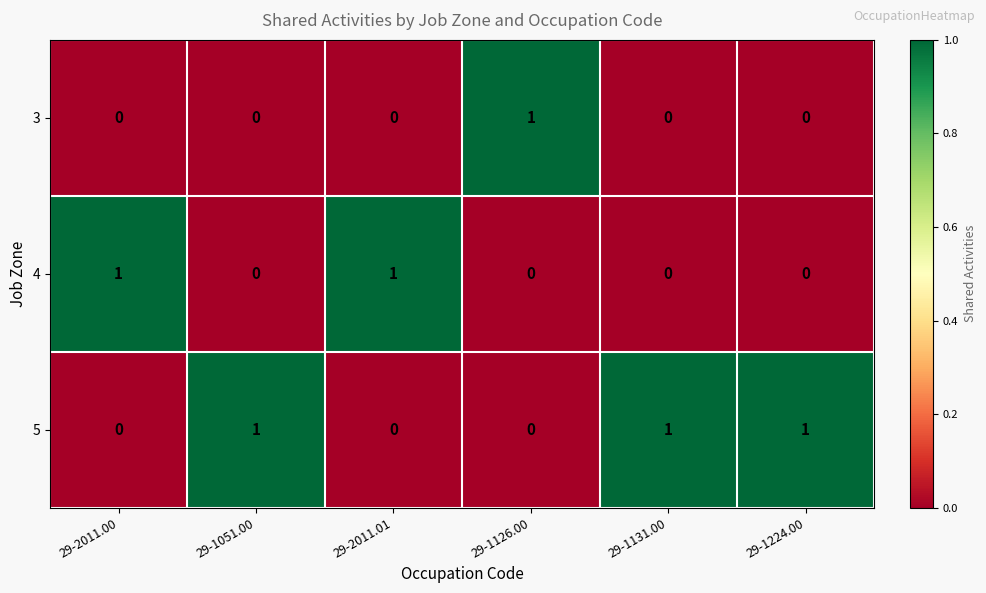

Reading right to left, extract all data points from this chart.

3: 0	0	1	0	0	0
4: 0	0	0	1	0	1
5: 1	1	0	0	1	0